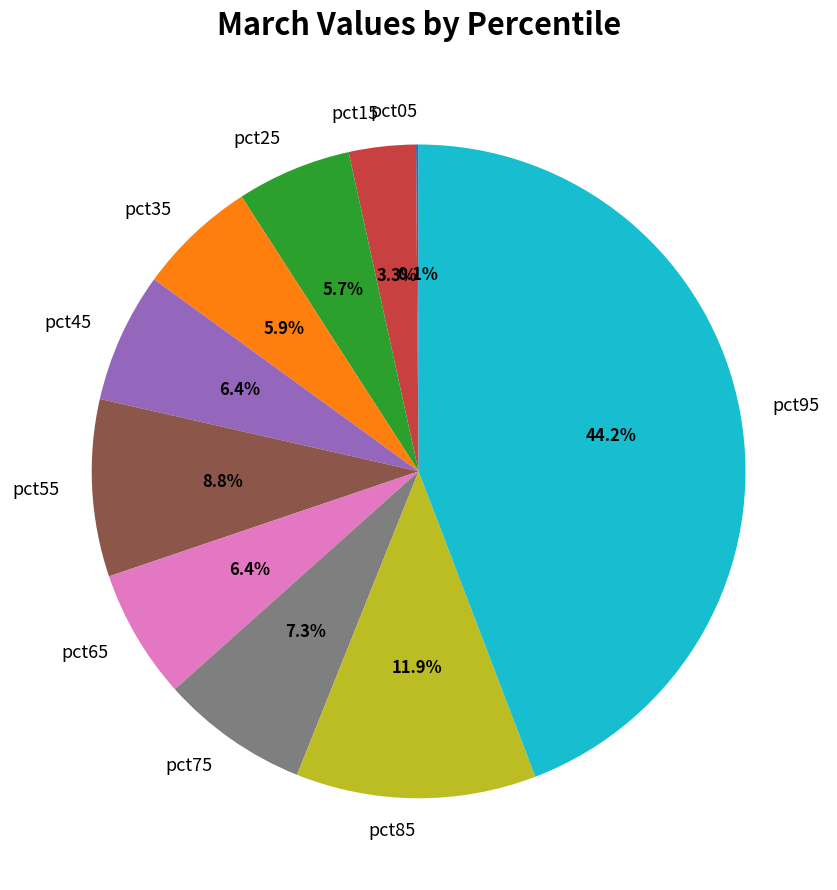

Which has a higher value, pct15 or pct65?

pct65